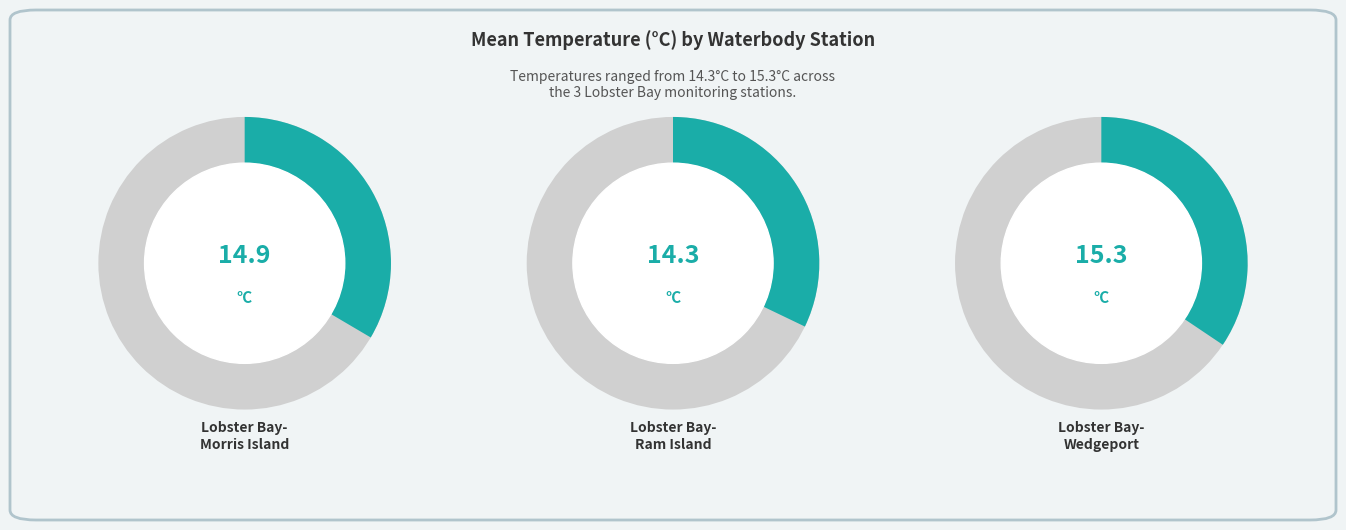

The Lobster Bay-Ram Island slice represents 46% of the pie. True or false?

False